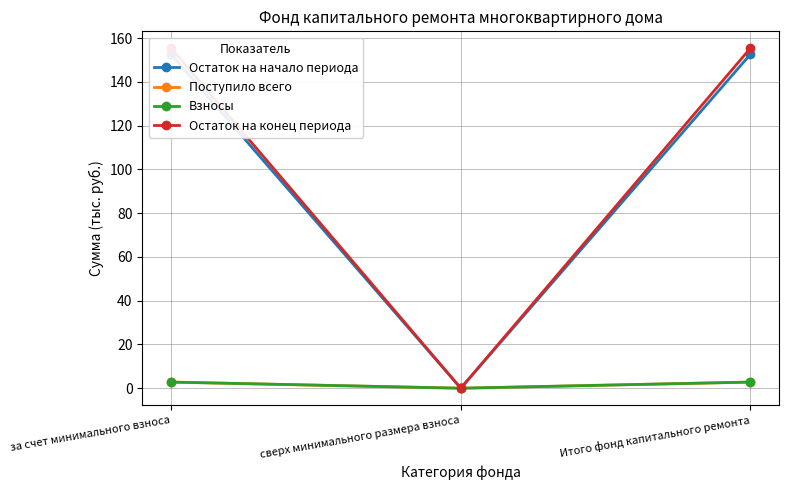

Where does the Остаток на конец периода series first go above 155?

за счет минимального взноса